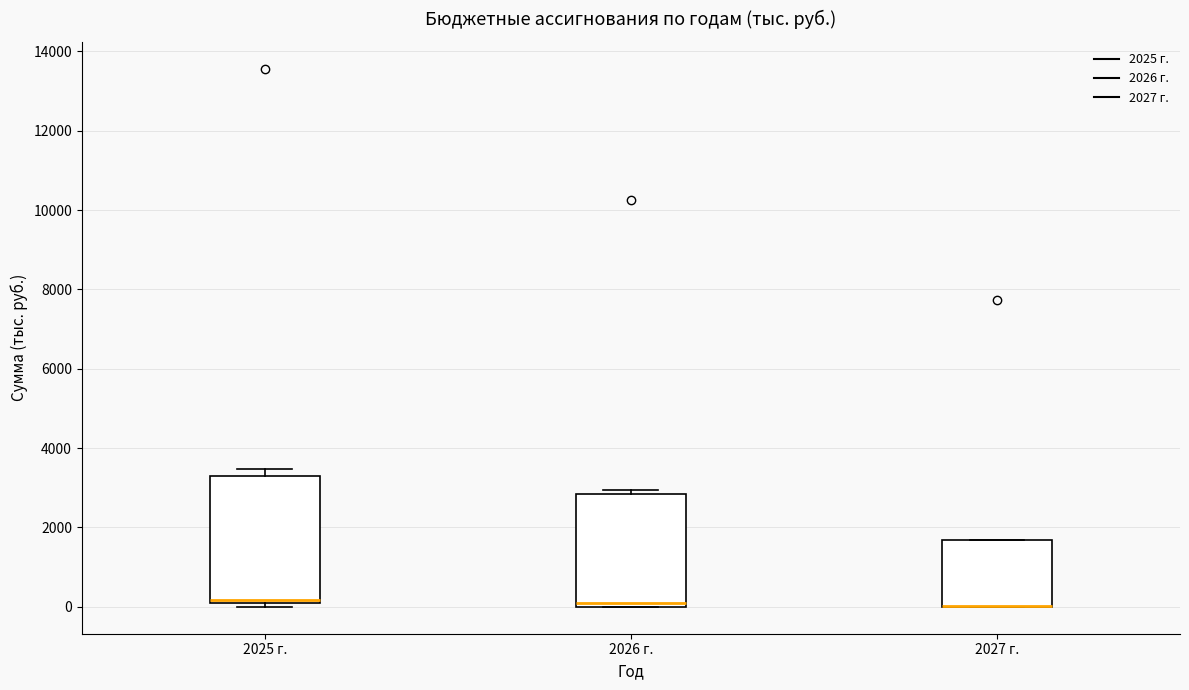

Comparing the boxes themselves (not the whiskers), which one is the tallest?

2025 г.